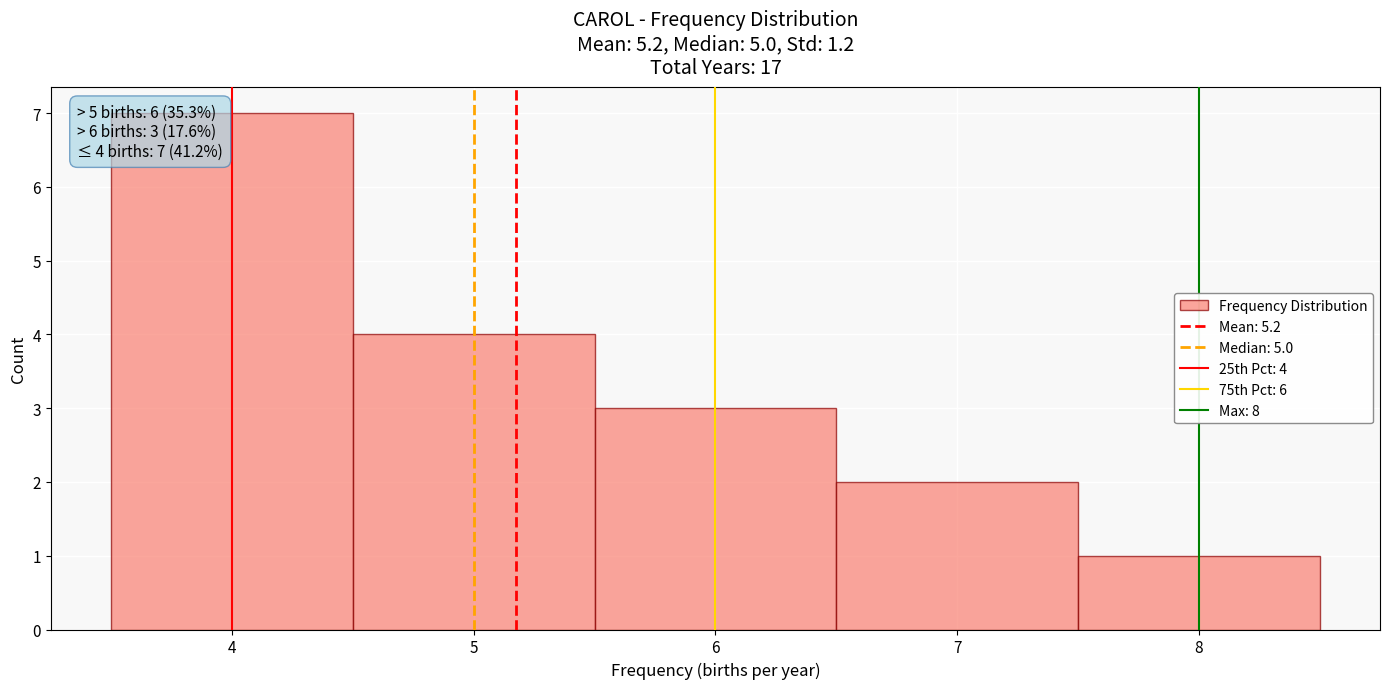

Which range on the x-axis has the tallest bar?

3.5 to 4.5